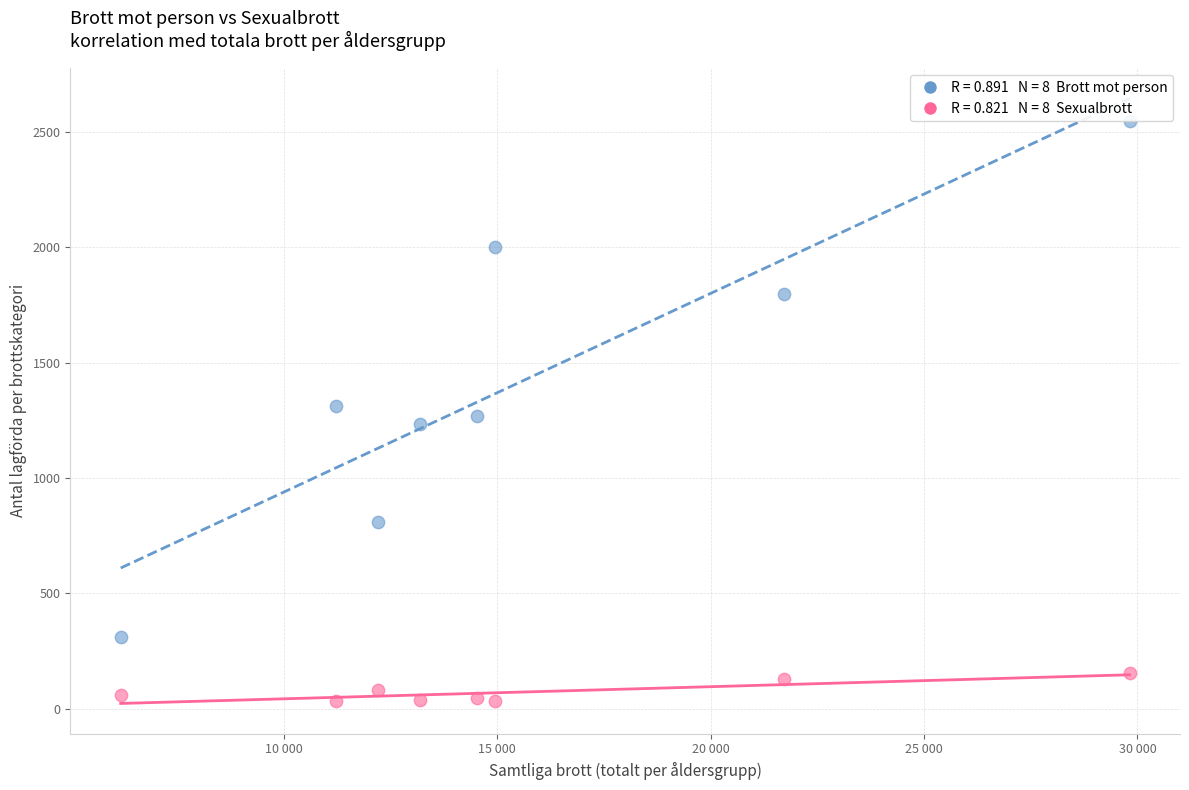

Across all data points, what is the range of Y values (max minus min)?

2516